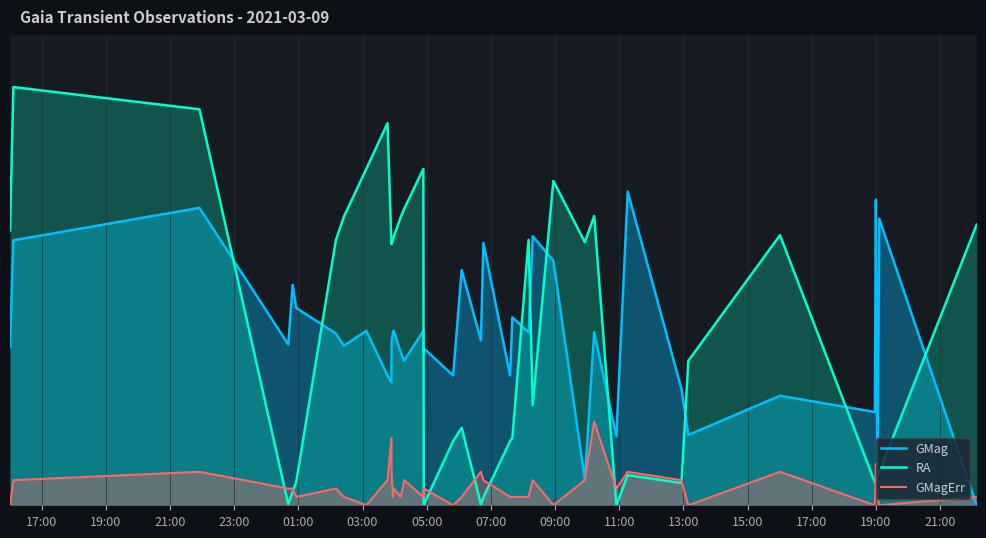

How many categories are shown in the chart?

40